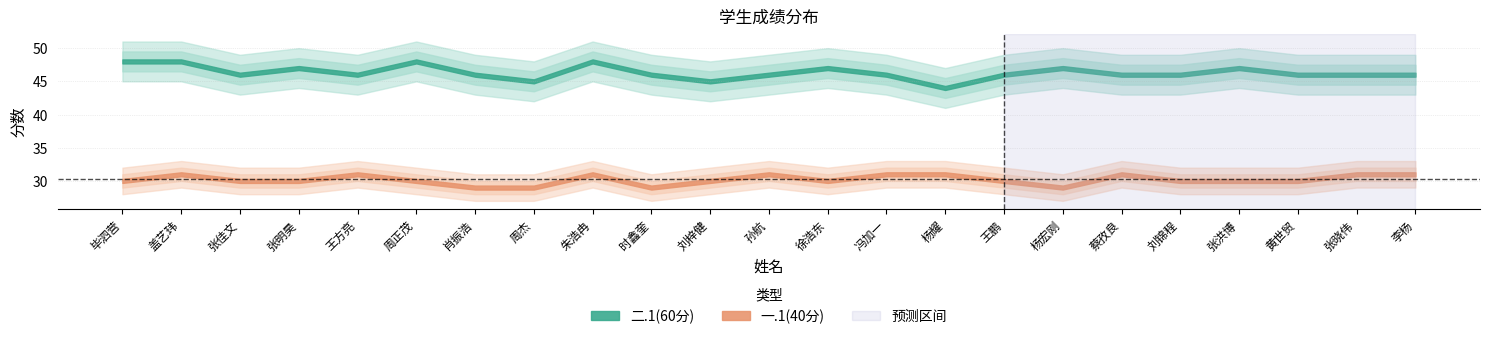

List the series in order of their overall mean, highest first.

二.1(60分), 一.1(40分)